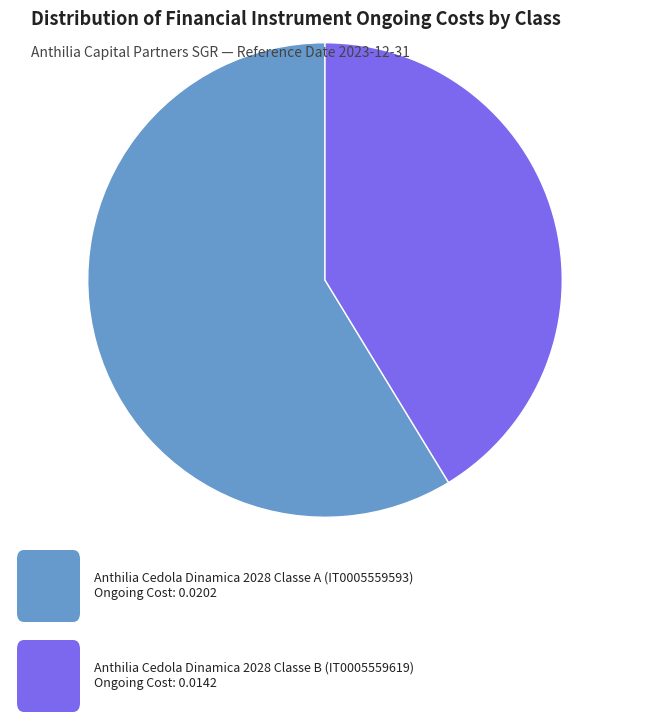

To the nearest percent, what is the average slice percentage?

50%